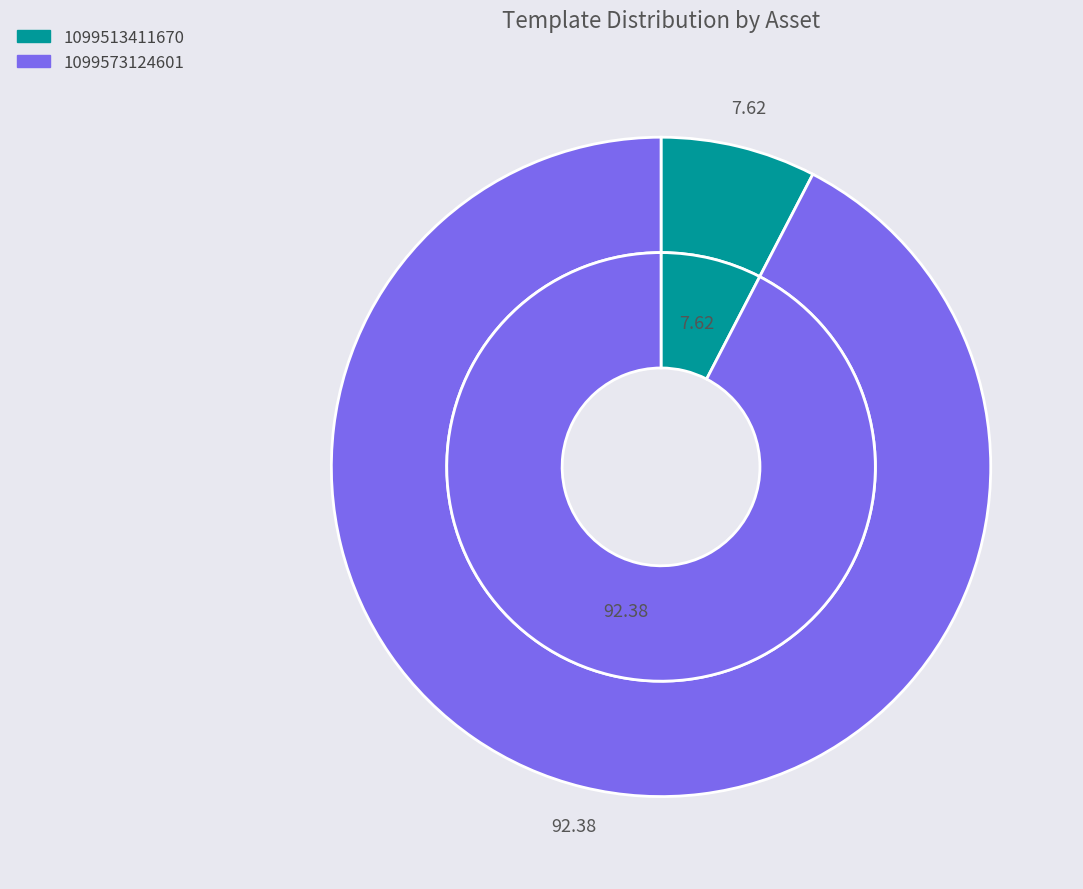

True or false: 1099513411670 accounts for 3% of the total.

False